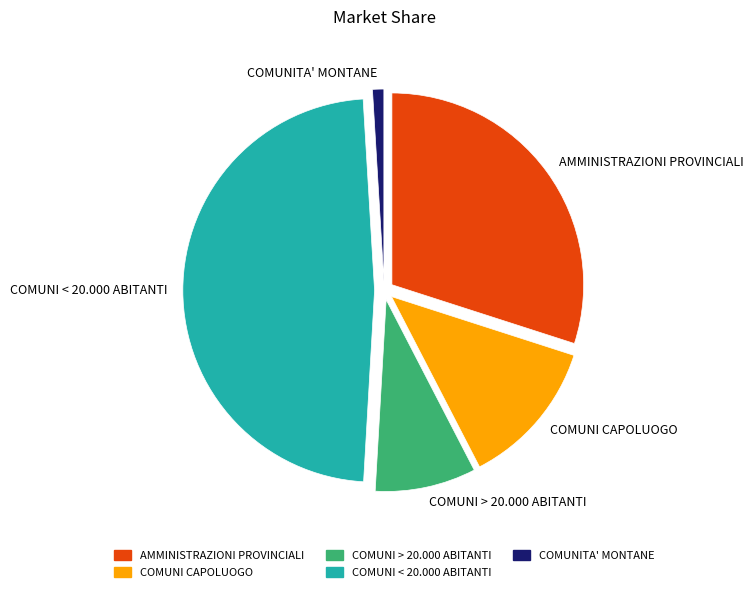

The COMUNITA' MONTANE slice represents 11% of the pie. True or false?

False